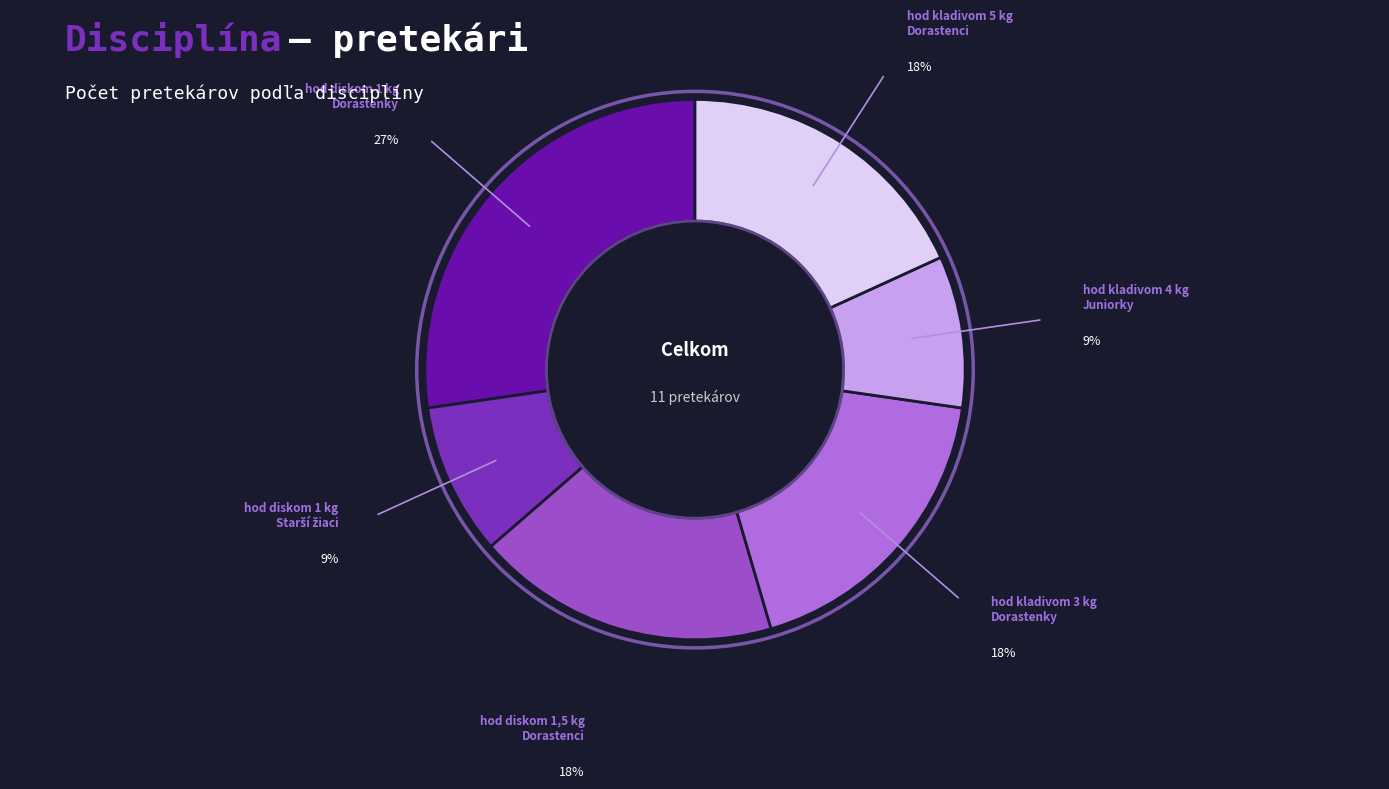

The hod diskom 1 kg Dorastenky slice represents 27% of the pie. True or false?

True